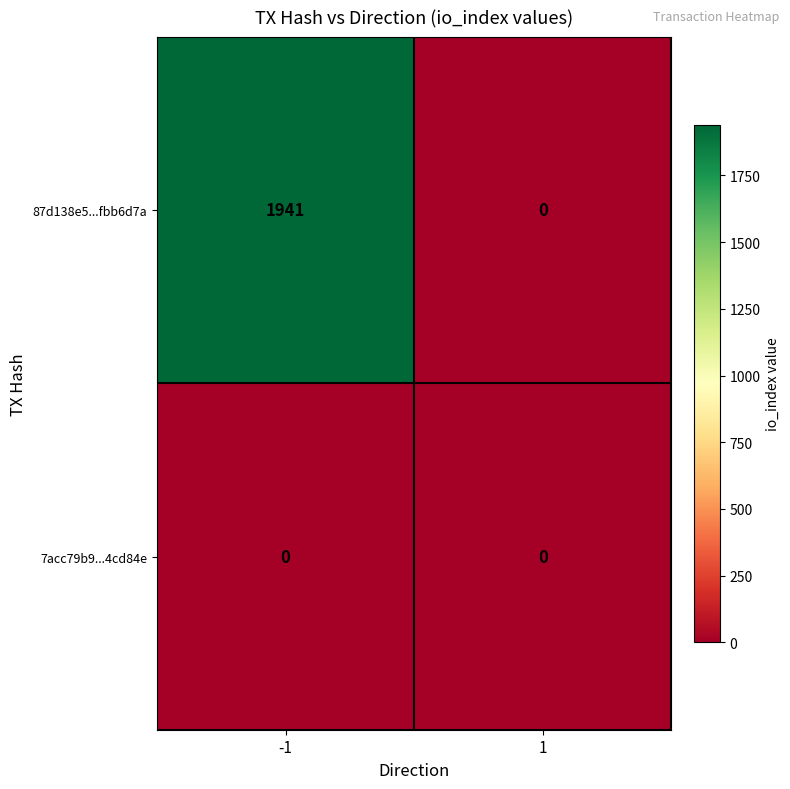

Reading left to right, transcribe all the data shown in this chart.

87d138e5...fbb6d7a: 1941	0
7acc79b9...4cd84e: 0	0